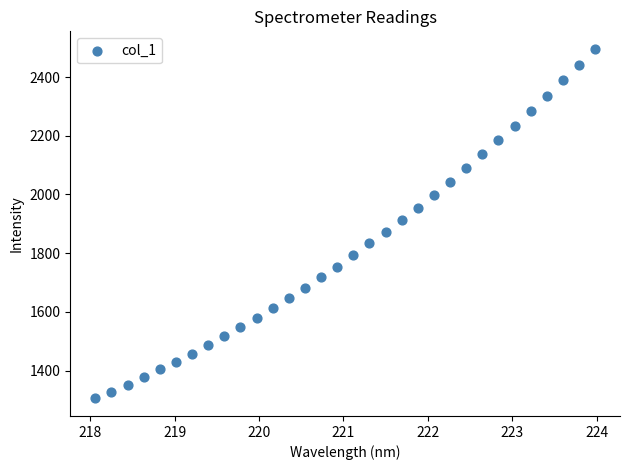

What is the range of X values (max minus min)?

5.9